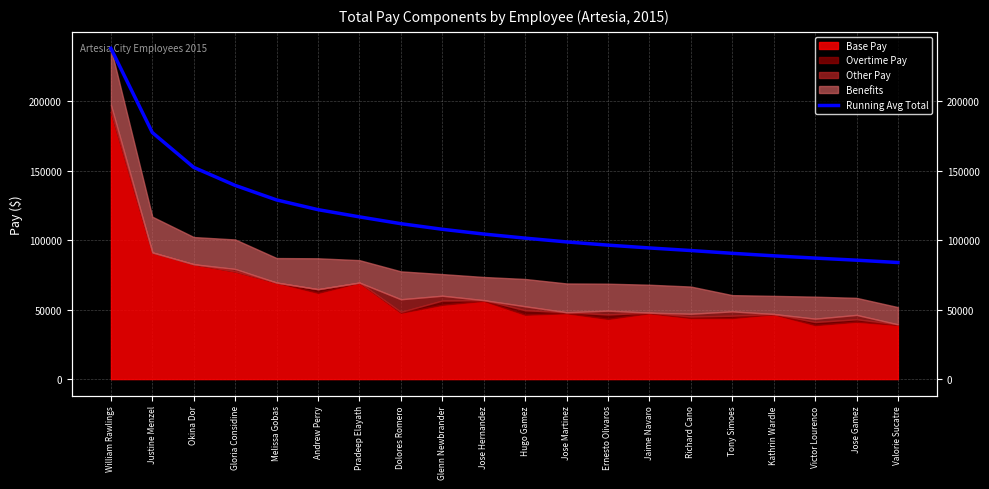

Which has a higher value, Andrew Perry or Hugo Gamez?

Andrew Perry